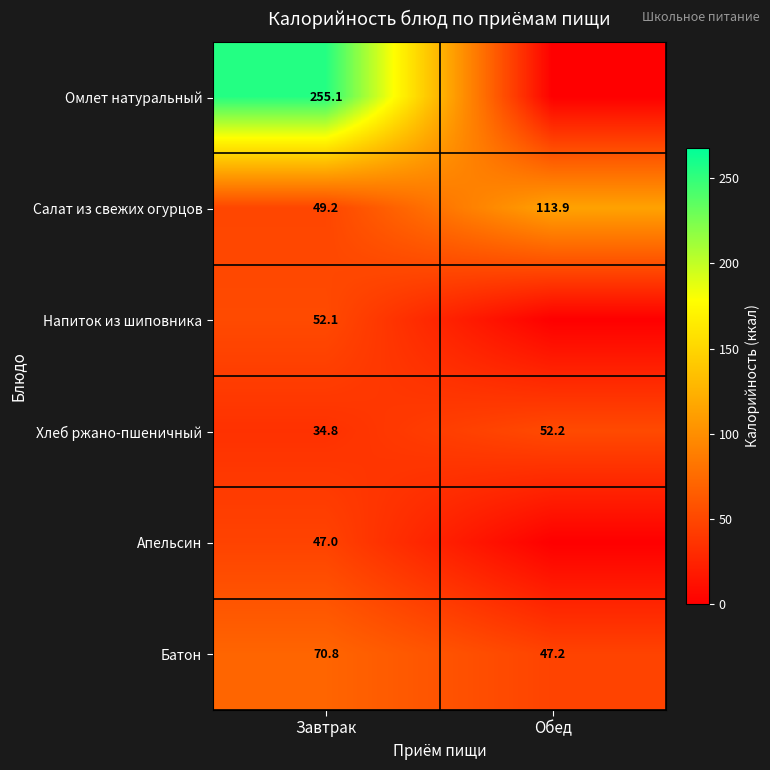

Where is Хлеб ржано-пшеничный nearest to the value 43?

Завтрак